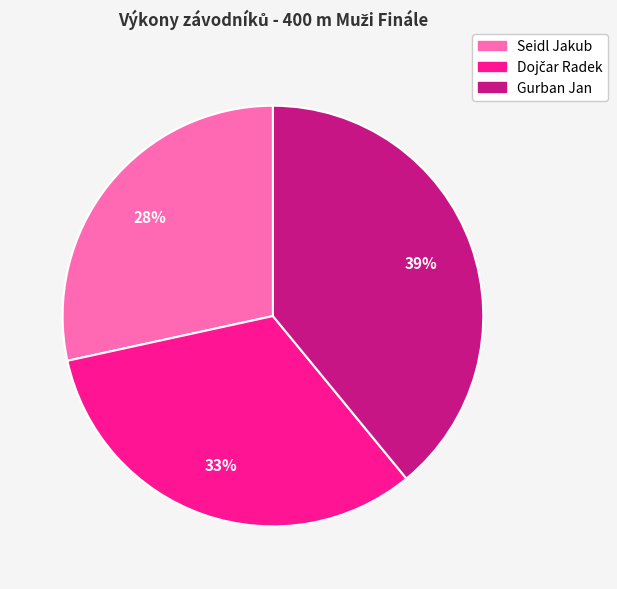

Is it true that Seidl Jakub is 28% of the pie?

True